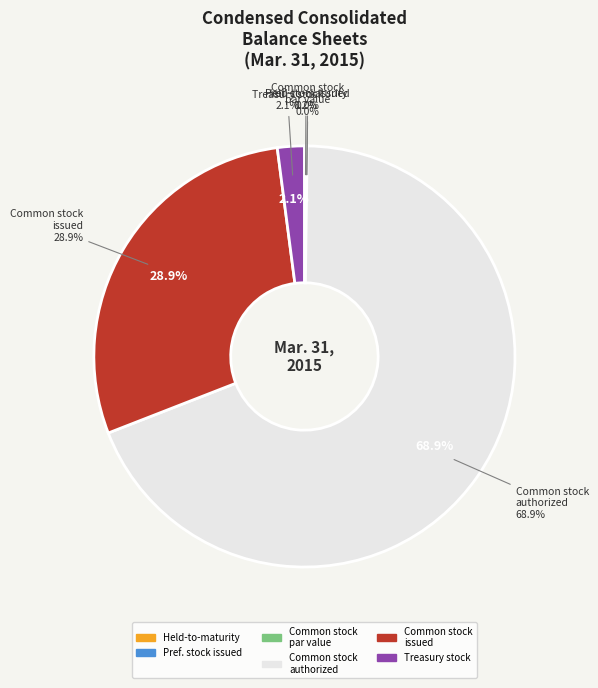

Rank the categories by value from highest to lowest.

Common stock, authorized (in shares), Common stock, issued (in shares), Treasury stock (in shares), Held-to-maturity, at fair value, Convertible preferred stock, issued (in shares), Common stock, par value (in dollars per share)